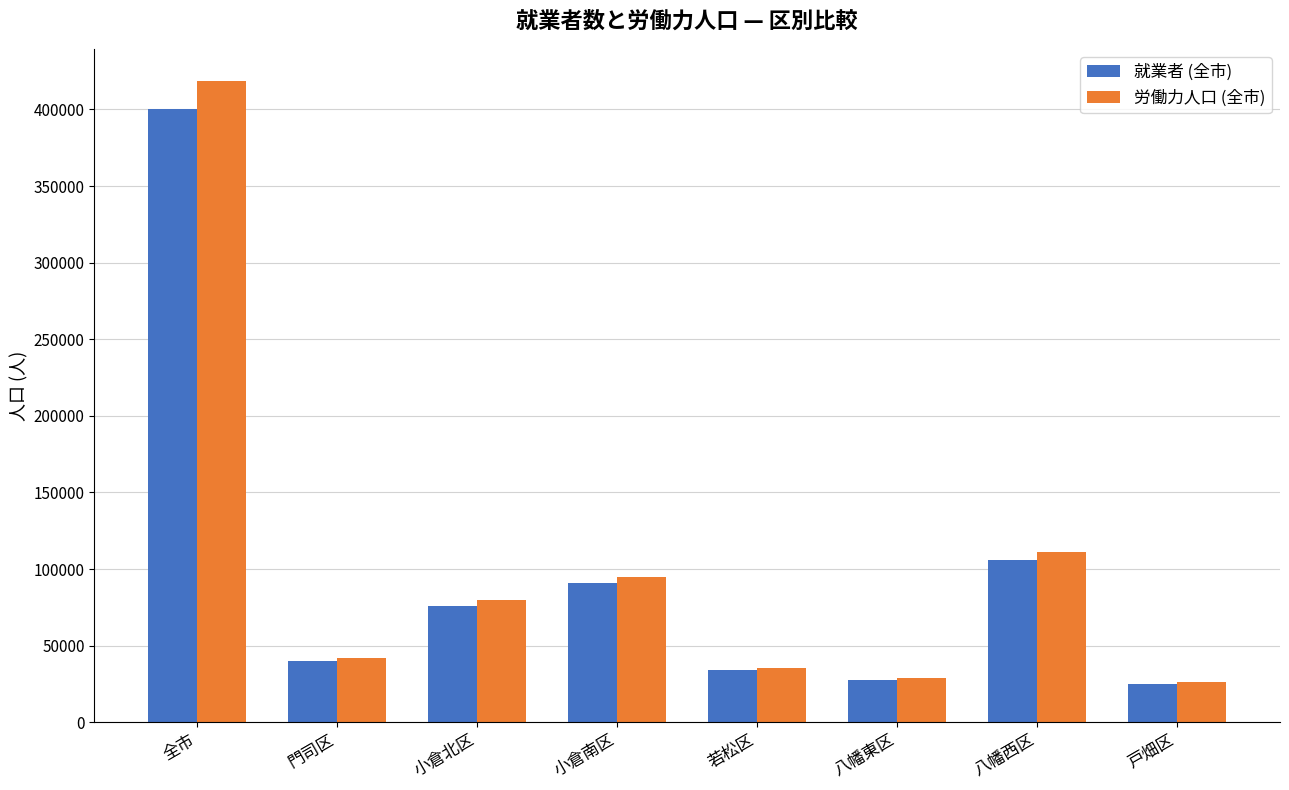

The value of 労働力人口 (全市) at 八幡西区 is 111214. True or false?

True